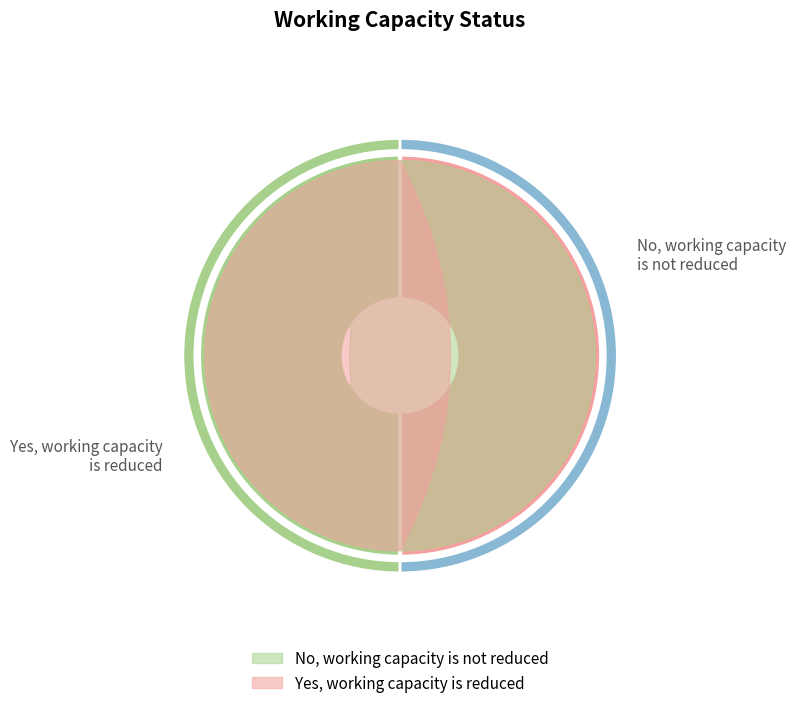

To the nearest percent, what is the combined percentage of Yes, working capacity is reduced and No, working capacity is not reduced?

100%